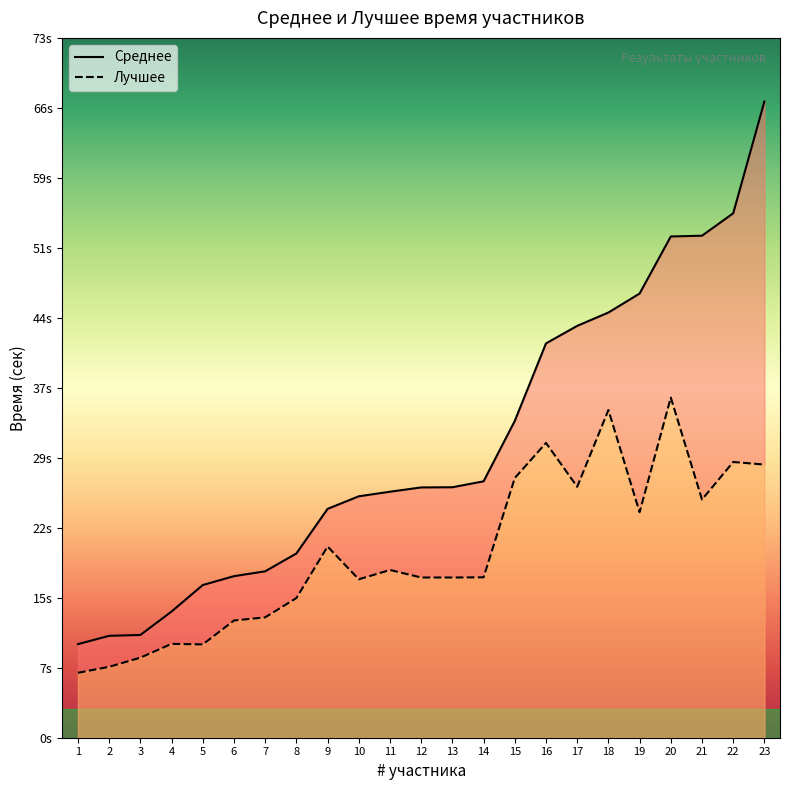

Which series changed the most between 13 and 21?

Среднее